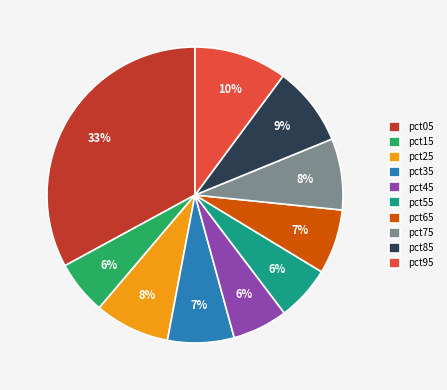

Which category has the biggest portion of the pie?

pct05